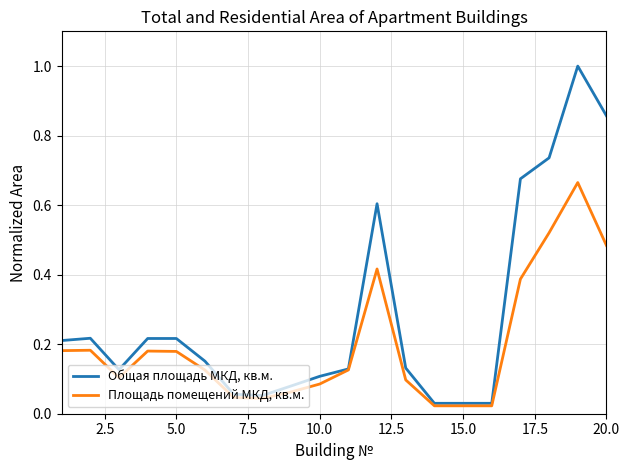

What are all the series names shown in the legend?

Общая площадь МКД, кв.м., Площадь помещений МКД, кв.м.